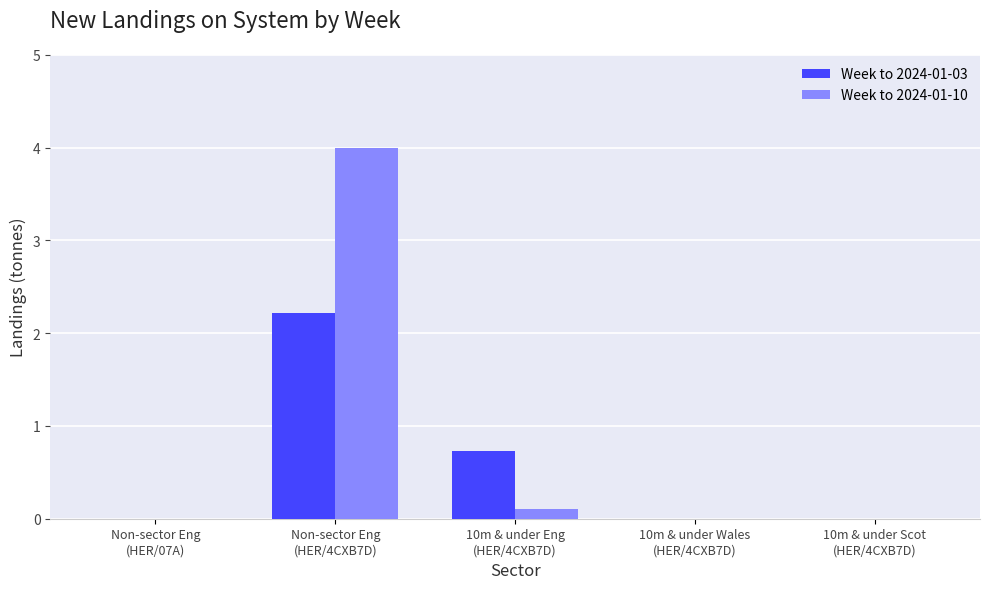

What is the difference between the Week to 2024-01-03 values at Non-sector Eng
(HER/4CXB7D) and 10m & under Scot
(HER/4CXB7D)?

2.2